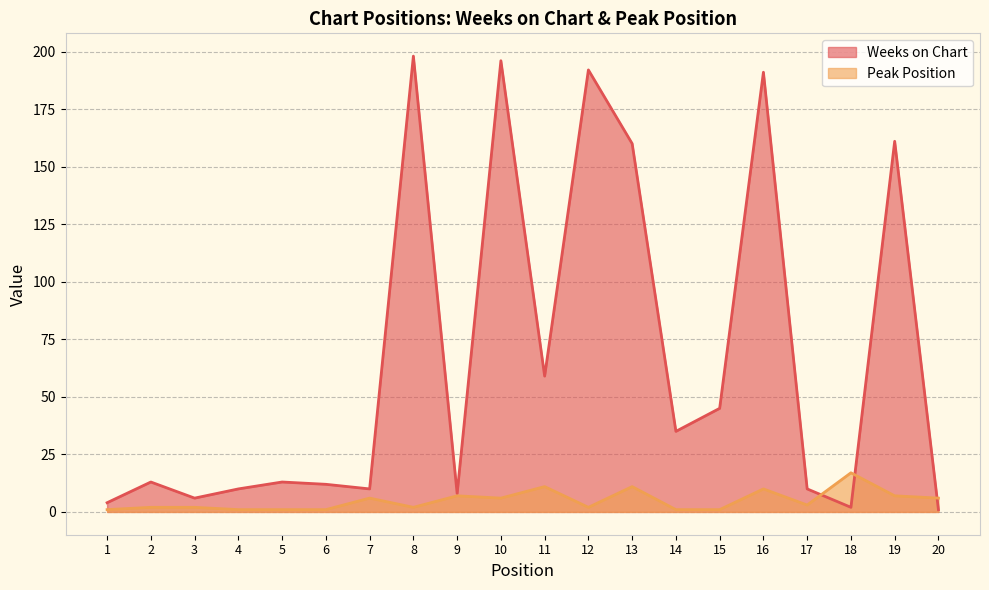

At how many categories does at least one series exceed 72?

6